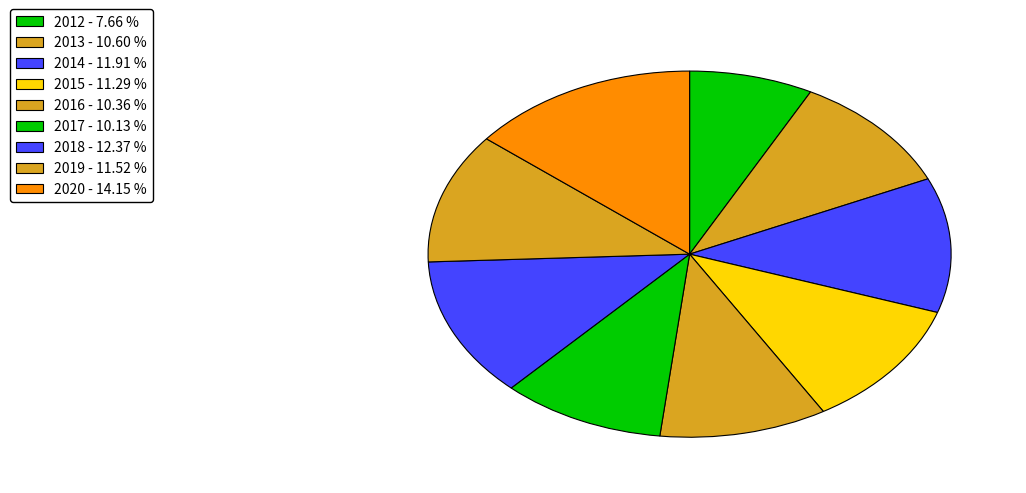

What is the total percentage of 2017 and 2019?

21.7%